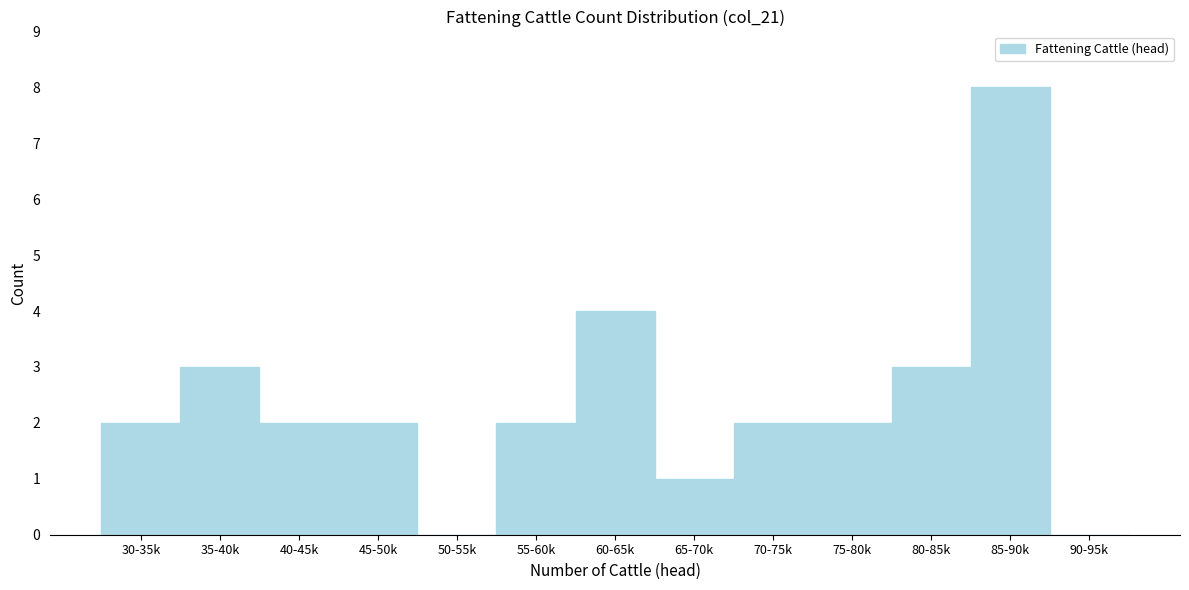

Reading right to left, what are all the values shown in this chart?

90-95k=0	85-90k=8	80-85k=3	75-80k=2	70-75k=2	65-70k=1	60-65k=4	55-60k=2	50-55k=0	45-50k=2	40-45k=2	35-40k=3	30-35k=2